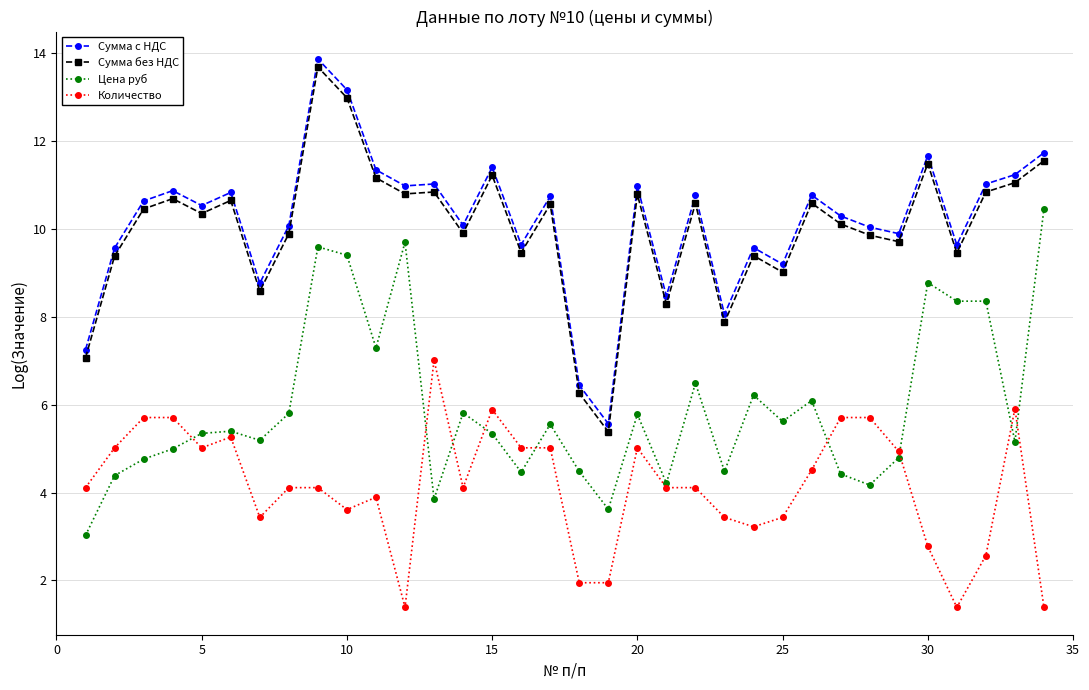

At how many categories does at least one series exceed 5?

34